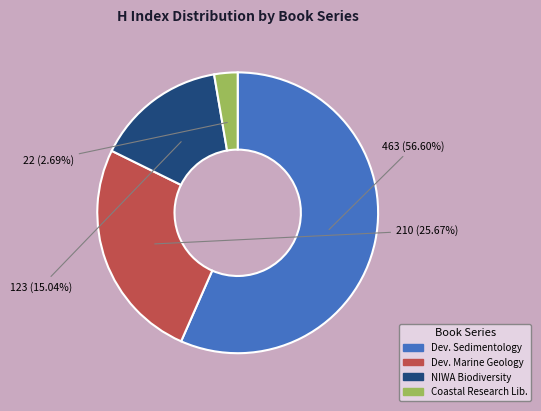

How many segments does this pie chart have?

4